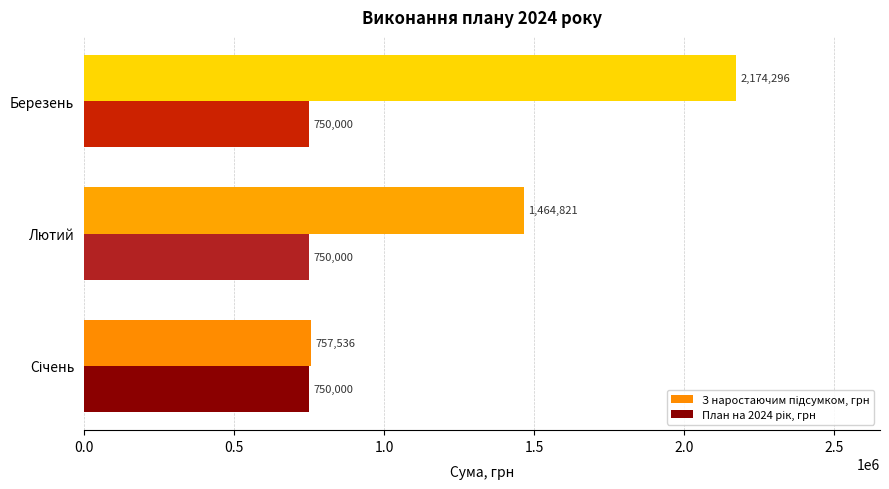

What is the smallest value displayed?

750000.0